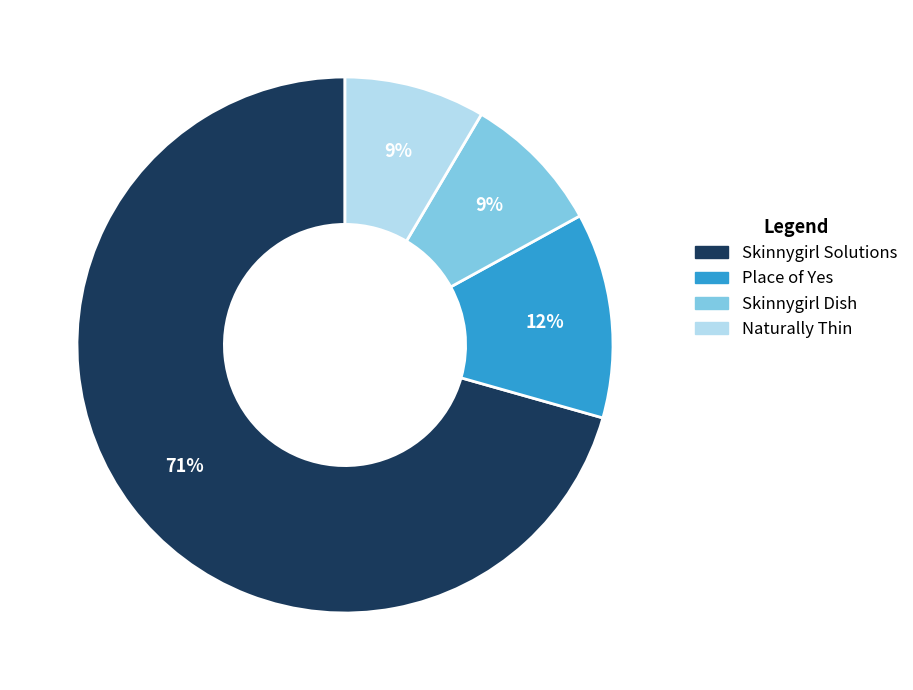

How many slices are in this pie chart?

4